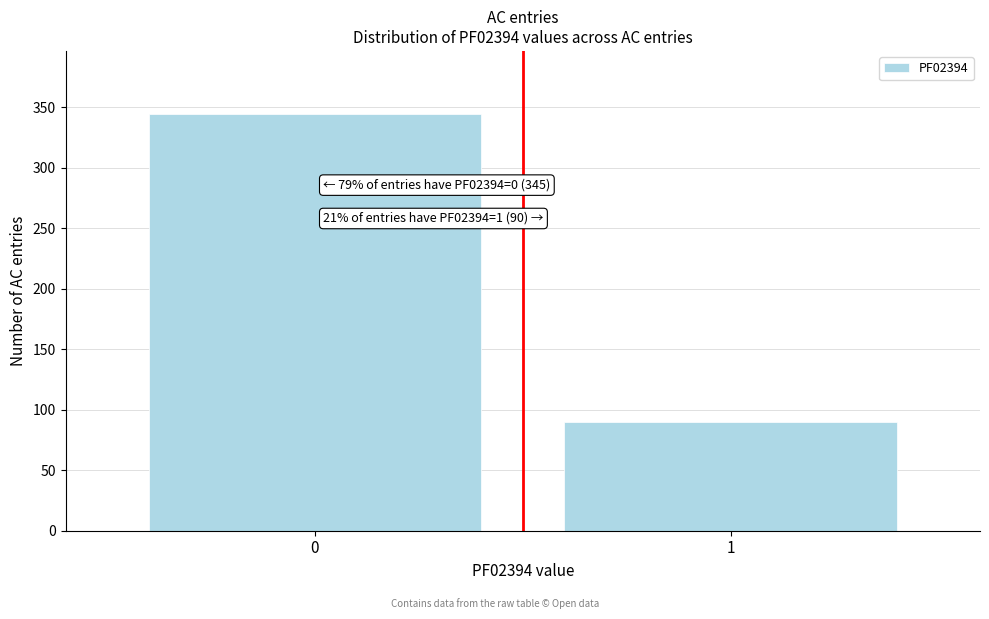

Reading left to right, list all the values displayed in this chart.

345	90